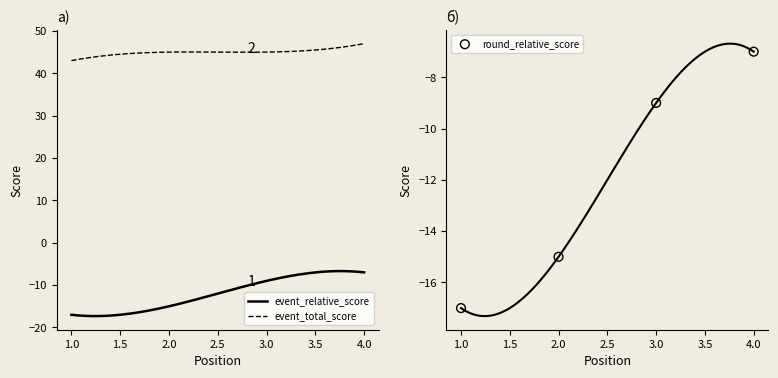

Which series contains the lowest Y value?

event_relative_score